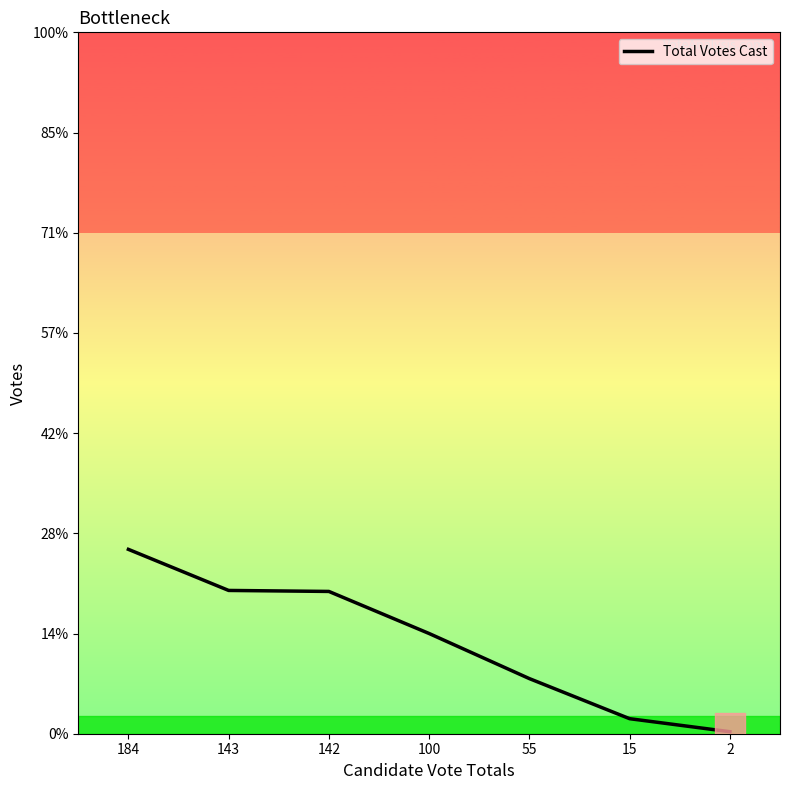

Does the chart have visible grid lines?

No